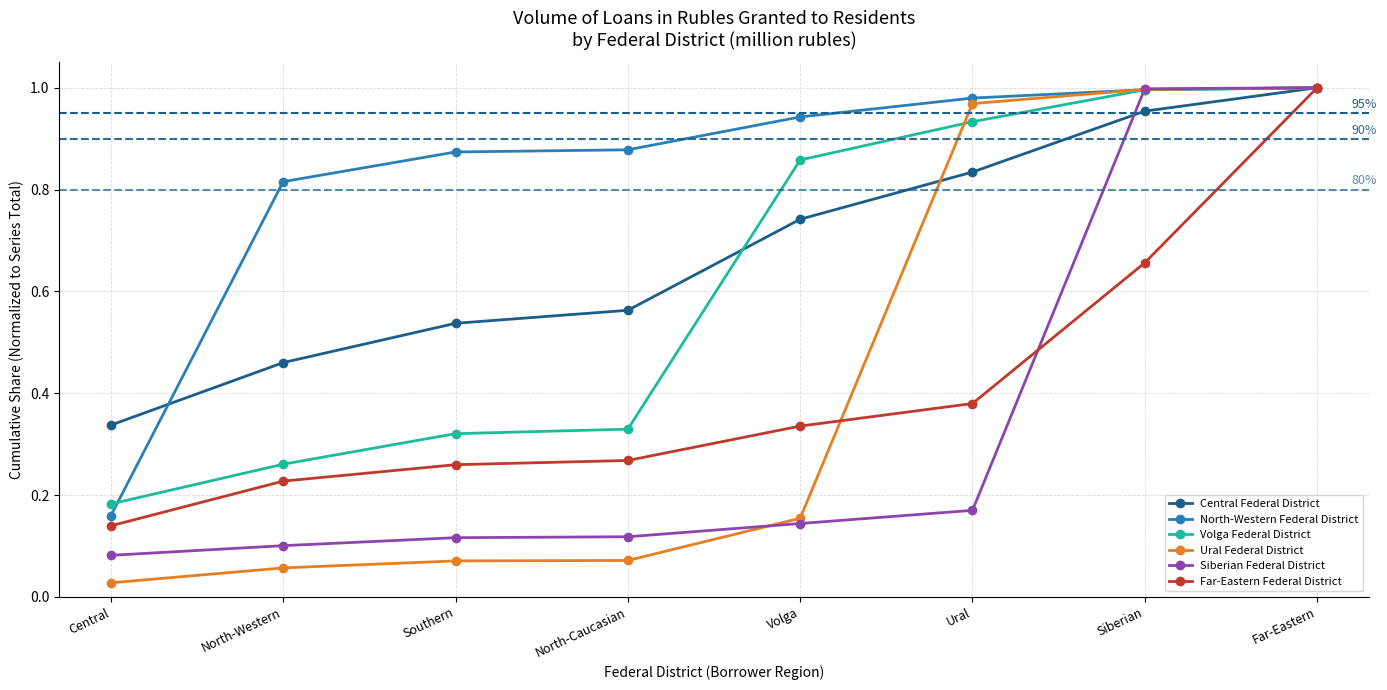

What position from the right is Southern?

6